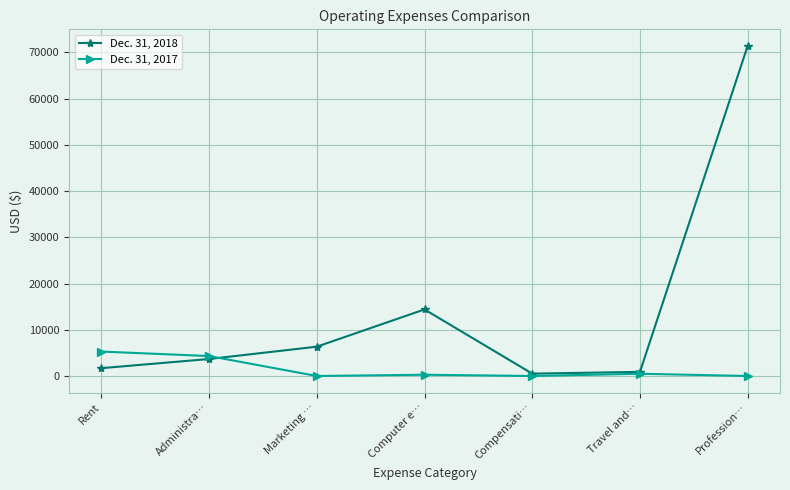

Which series has the largest total across all categories?

Dec. 31, 2018